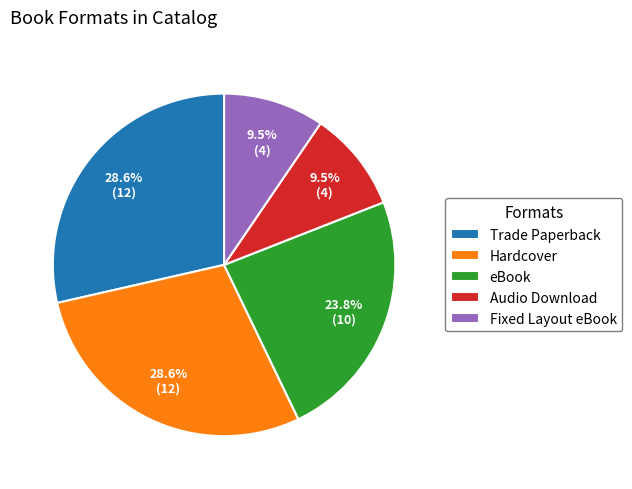

What percentage is the eBook slice, to the nearest percent?

24%